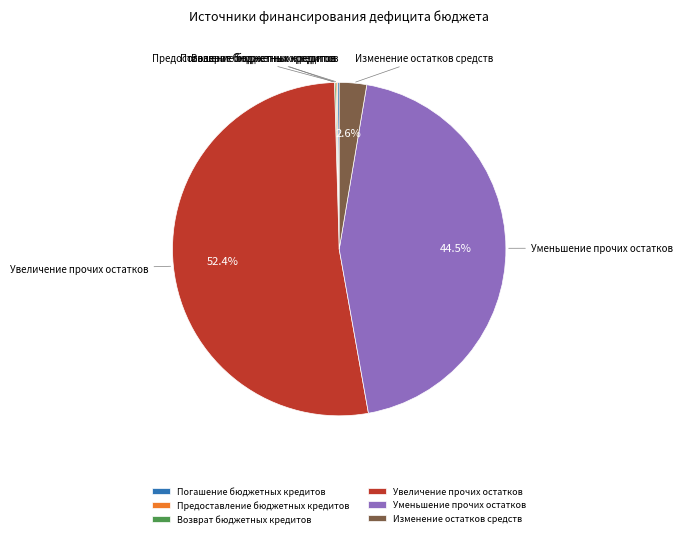

Which has a higher value, Увеличение прочих остатков or Изменение остатков средств?

Увеличение прочих остатков